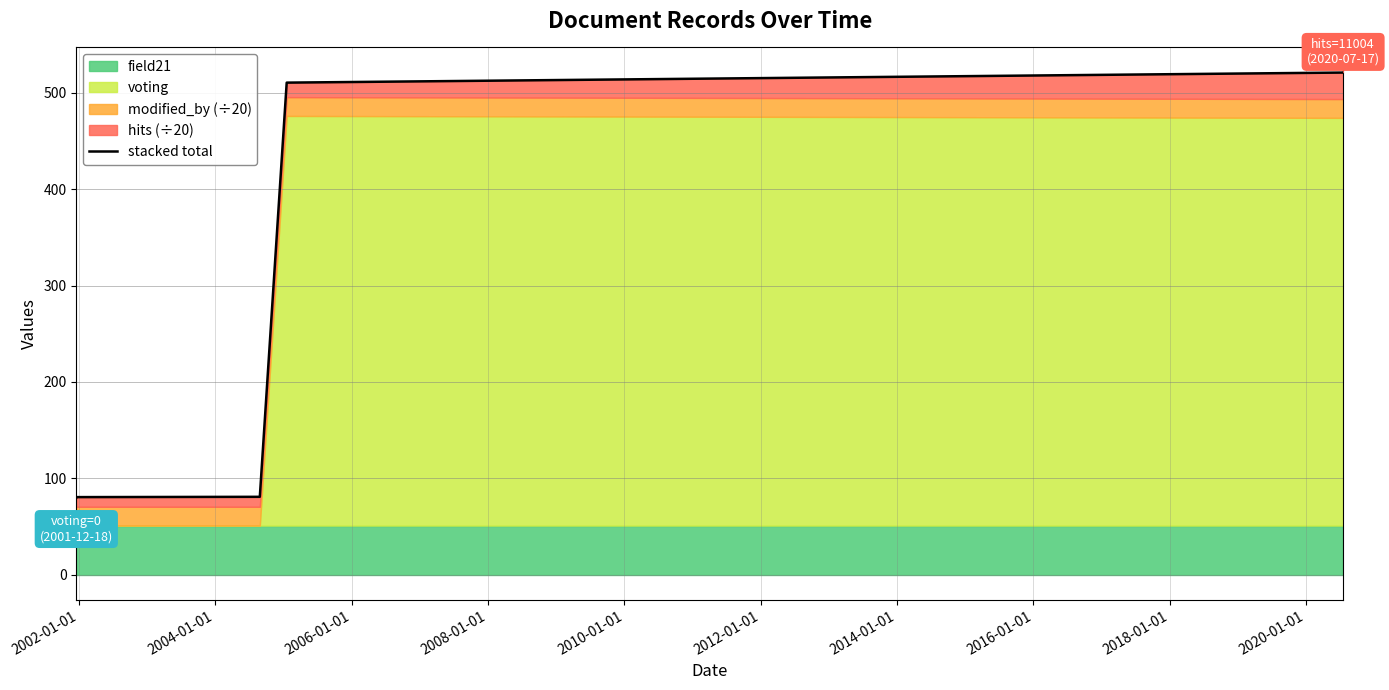

Reading left to right, list all the values displayed in this chart.

80.5	80.5	80.8	510.6	521.0